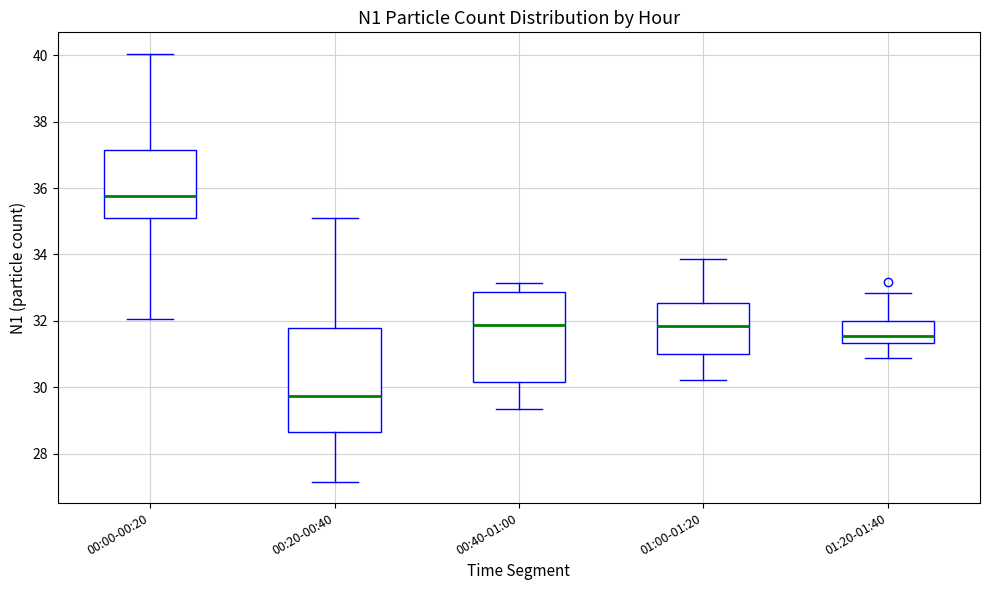

Comparing the boxes themselves (not the whiskers), which one is the tallest?

00:20-00:40